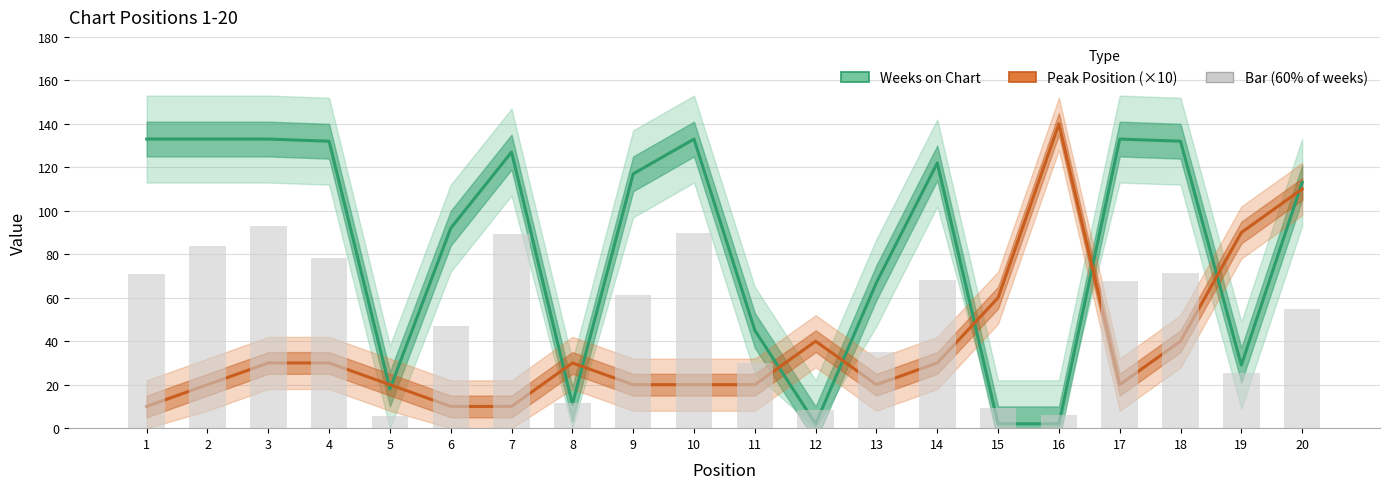

Is the value of Peak Position (×10) at 8 greater than the value of Weeks on Chart at 13?

No